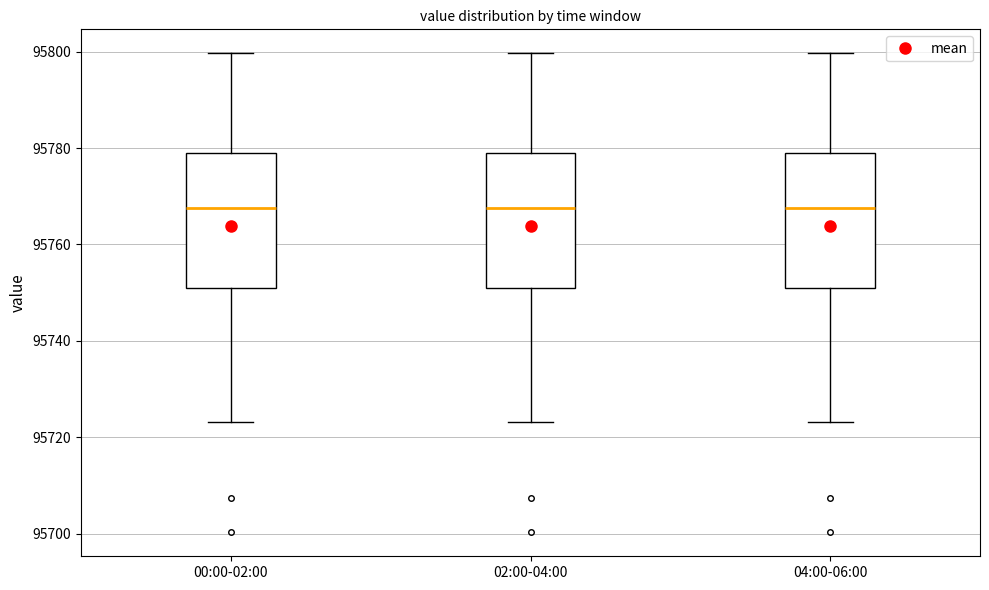

Reading left to right, transcribe this box plot: for each box, give where its median line is, the range the box spans, and where its two whiskers end, as read against the y-axis. The values are not printed on the chart, so give them approximately, as read against the axis.

00:00-02:00: median 95768, box 95750 to 95780, whiskers 95724 to 95800
02:00-04:00: median 95768, box 95750 to 95780, whiskers 95724 to 95800
04:00-06:00: median 95768, box 95750 to 95780, whiskers 95724 to 95800